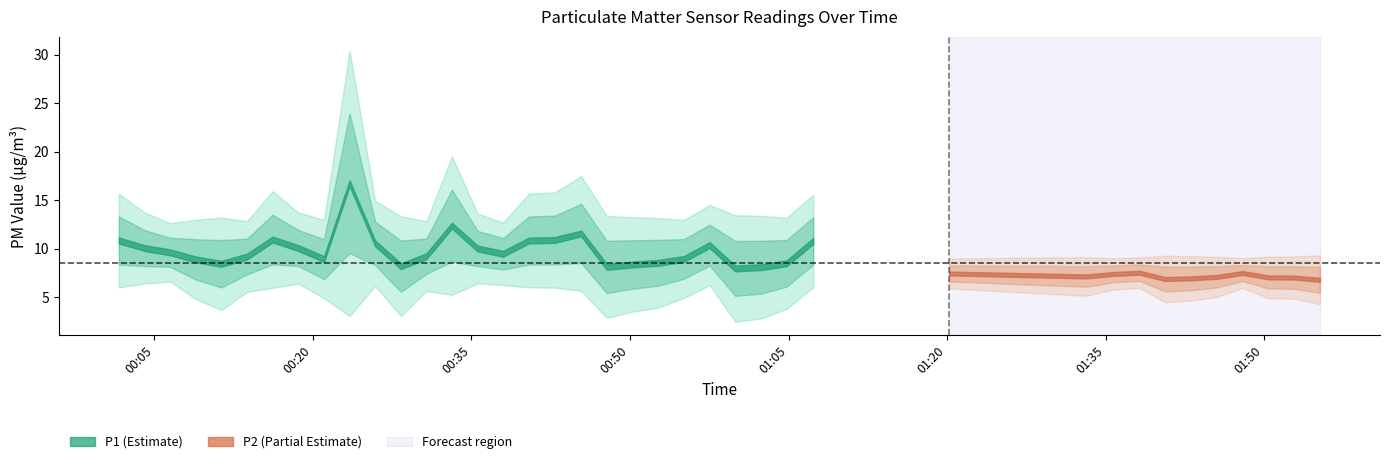

Between 7 and 9, which series saw the biggest shift?

P1